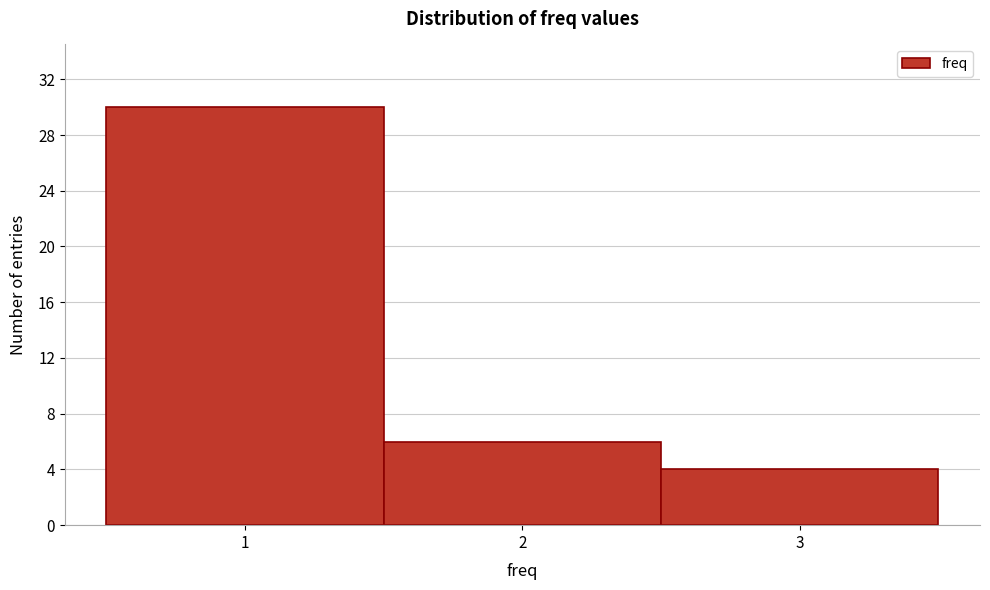

What is the height of the bar covering 0.5 to 1.5 on the x-axis? The values are not printed on the chart, so give them approximately, as read against the axis.

30